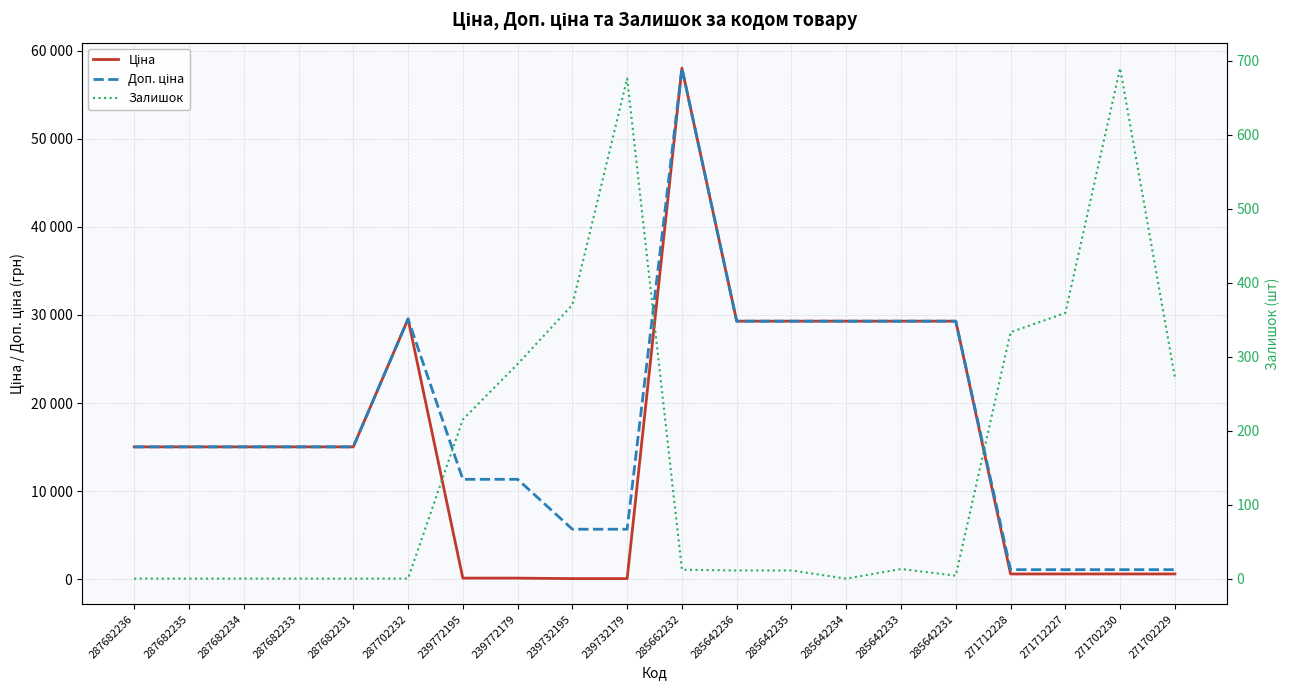

What is the sum of all Доп. ціна values?

347456.2